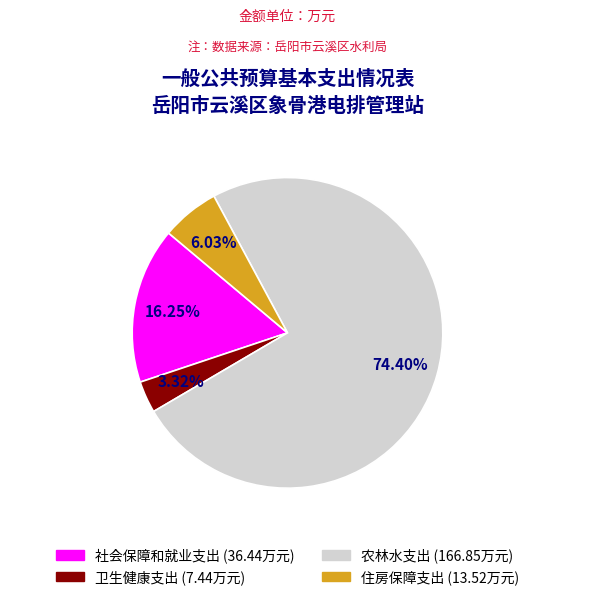

What is the majority slice?

农林水支出